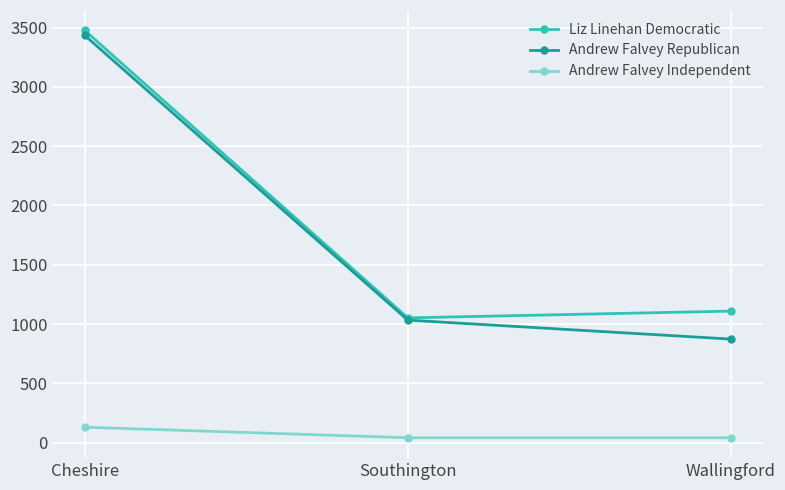

At which label does Liz Linehan Democratic first exceed 1109?

Cheshire